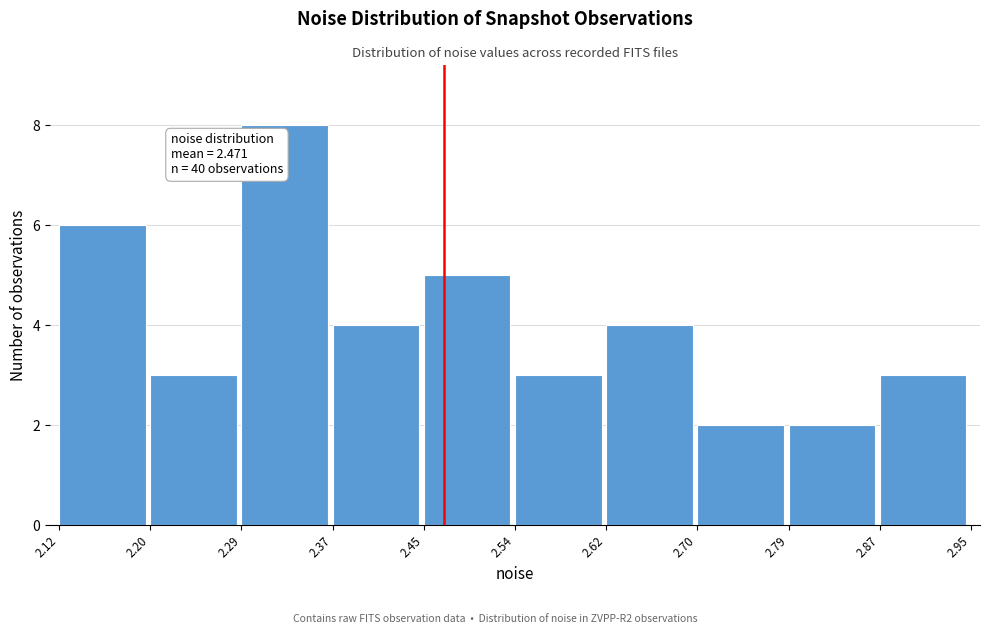

Over which range of the x-axis is the bar tallest?

2.29 to 2.37